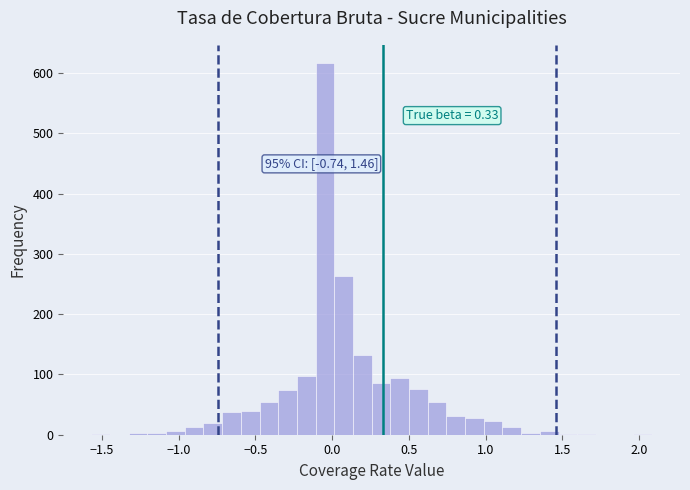

Around what value on the x-axis is the tallest bar? Give the approximate position of its centre, as read against the axis.

-0.05